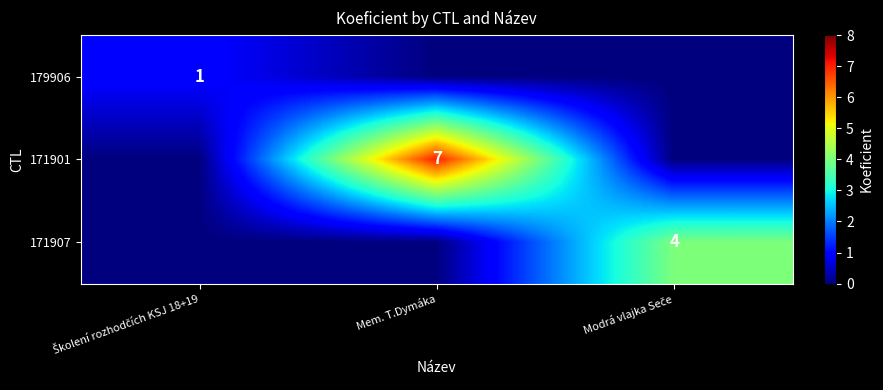

True or false: 171901 has a value of 7 at Mem. T.Dymáka.

True